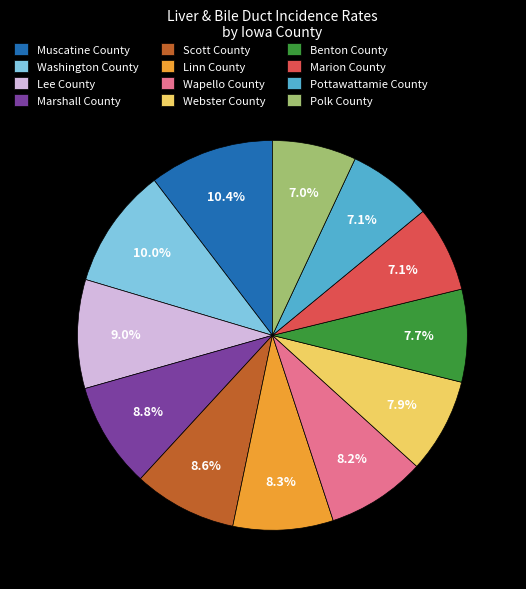

How many segments does this pie chart have?

12